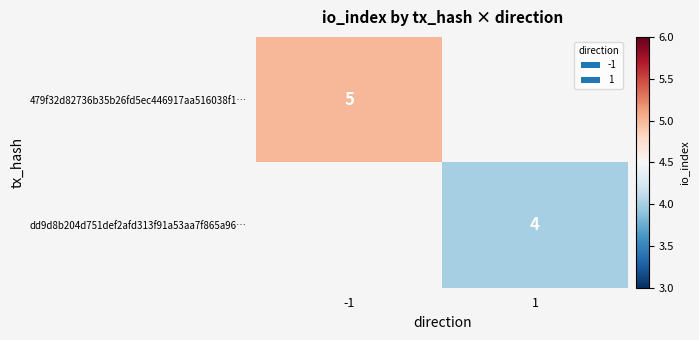

Is it true that 479f32d82736b35b26fd5ec446917aa516038f1… equals 8 at -1?

False